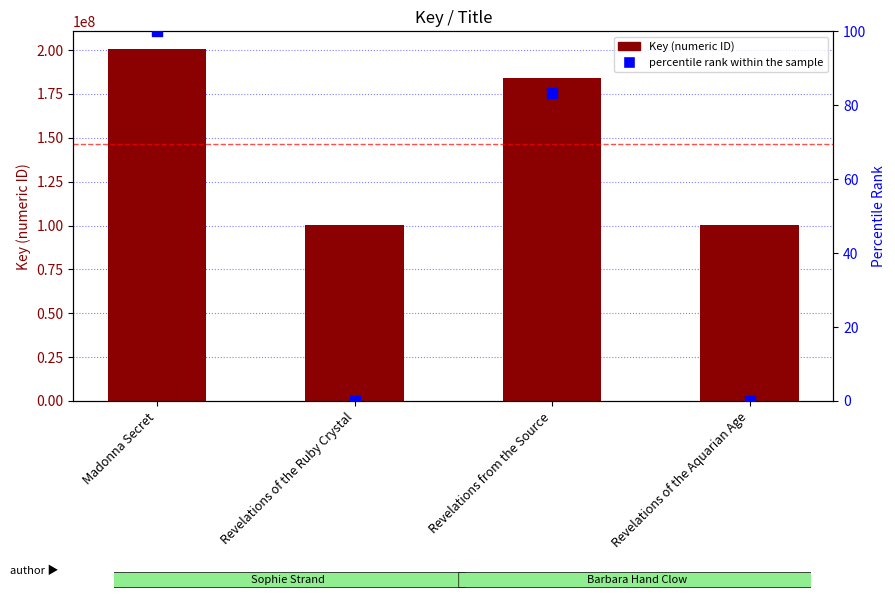

Which series contains the lowest Y value?

percentile rank within the sample